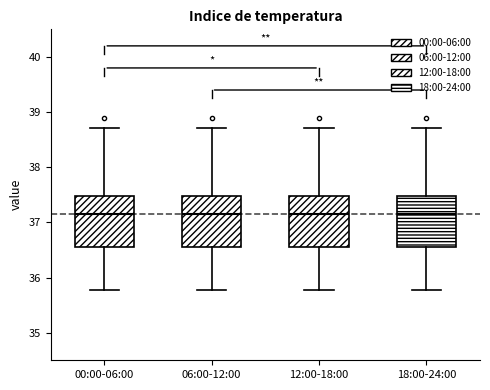

Reading left to right, transcribe this box plot: for each box, give where its median line is, the range the box spans, and where its two whiskers end, as read against the y-axis. The values are not printed on the chart, so give them approximately, as read against the axis.

00:00-06:00: median 37.2, box 36.6 to 37.5, whiskers 35.8 to 38.7
06:00-12:00: median 37.2, box 36.6 to 37.5, whiskers 35.8 to 38.7
12:00-18:00: median 37.2, box 36.6 to 37.5, whiskers 35.8 to 38.7
18:00-24:00: median 37.2, box 36.6 to 37.5, whiskers 35.8 to 38.7